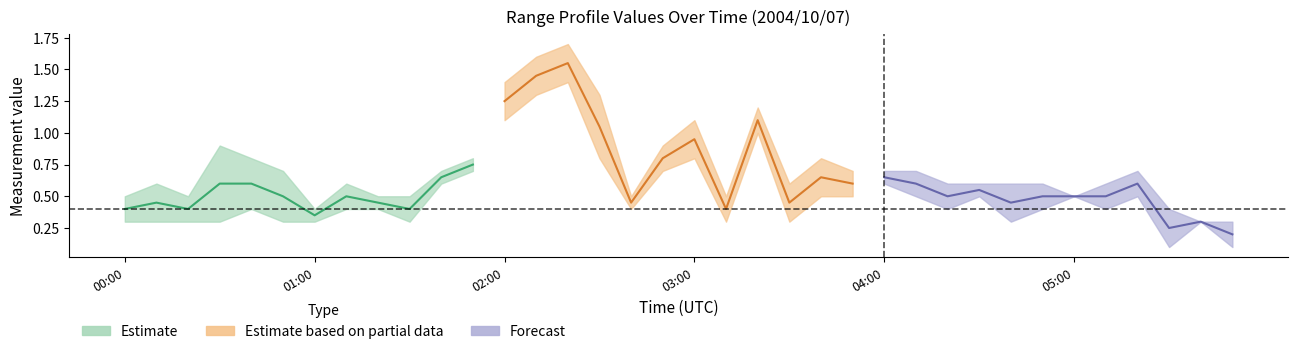

What is the label of the 22nd point from the left?

03:30